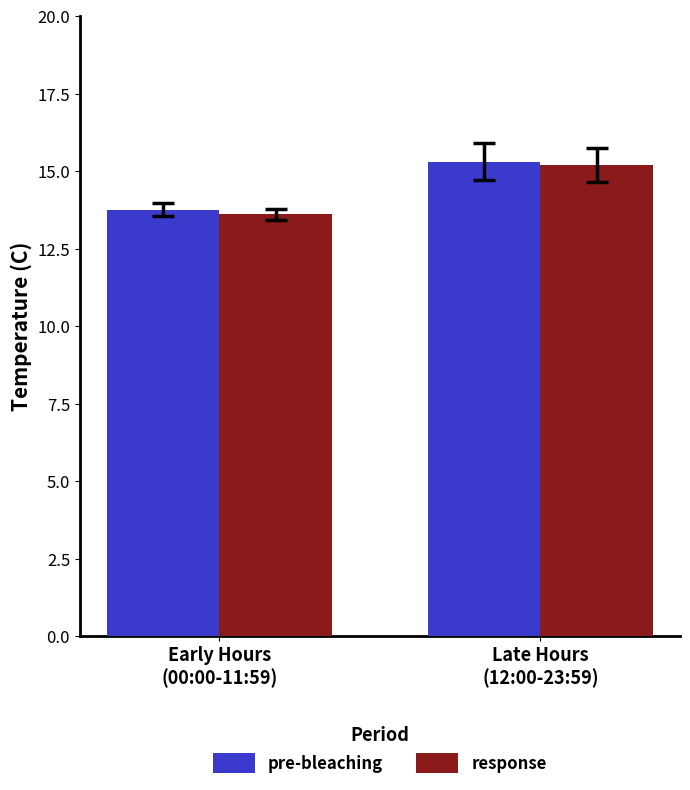

What is the label of the 1st bar from the left?

Early Hours
(00:00-11:59)